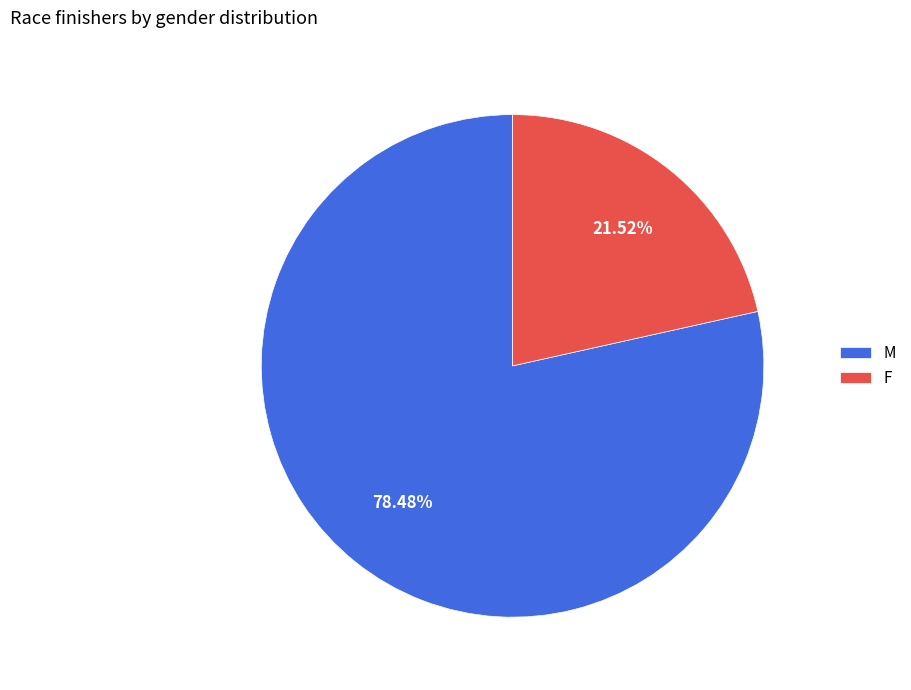

The M slice represents 78% of the pie. True or false?

True